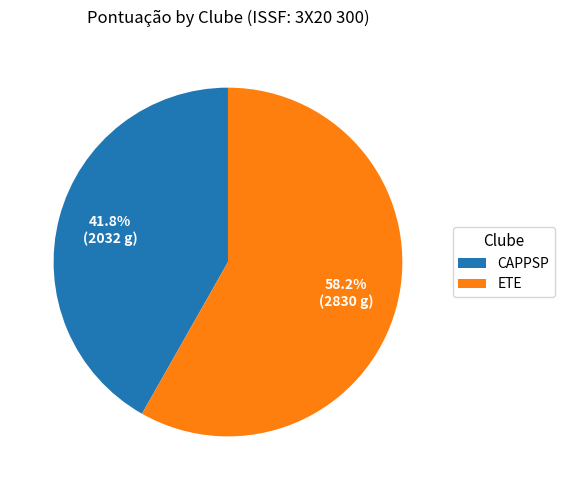

To the nearest percent, what percentage of the pie is CAPPSP?

42%